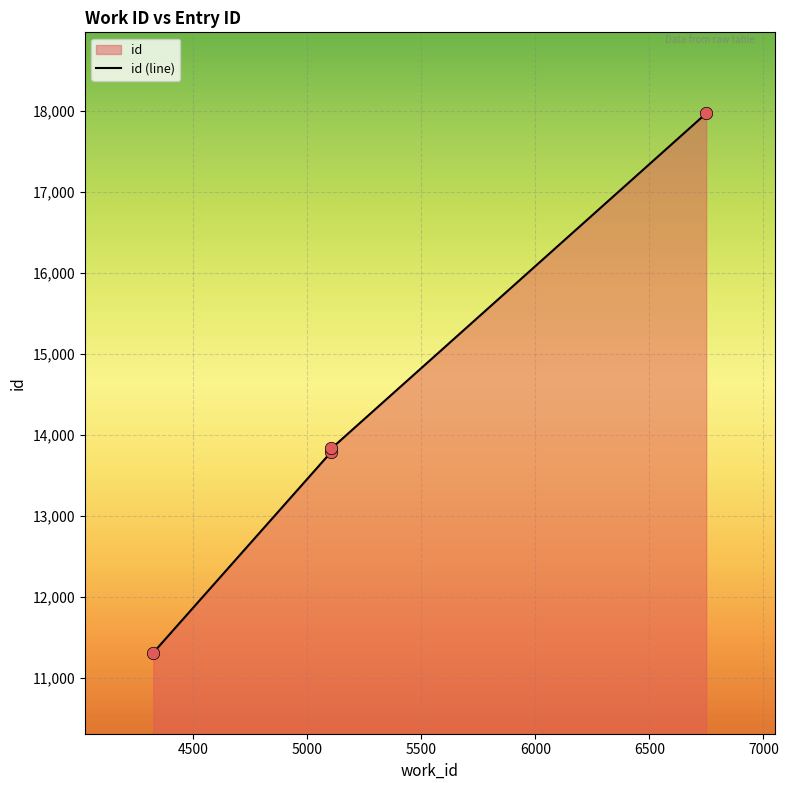

What is the change in value from 5106 to 6749?

+4134